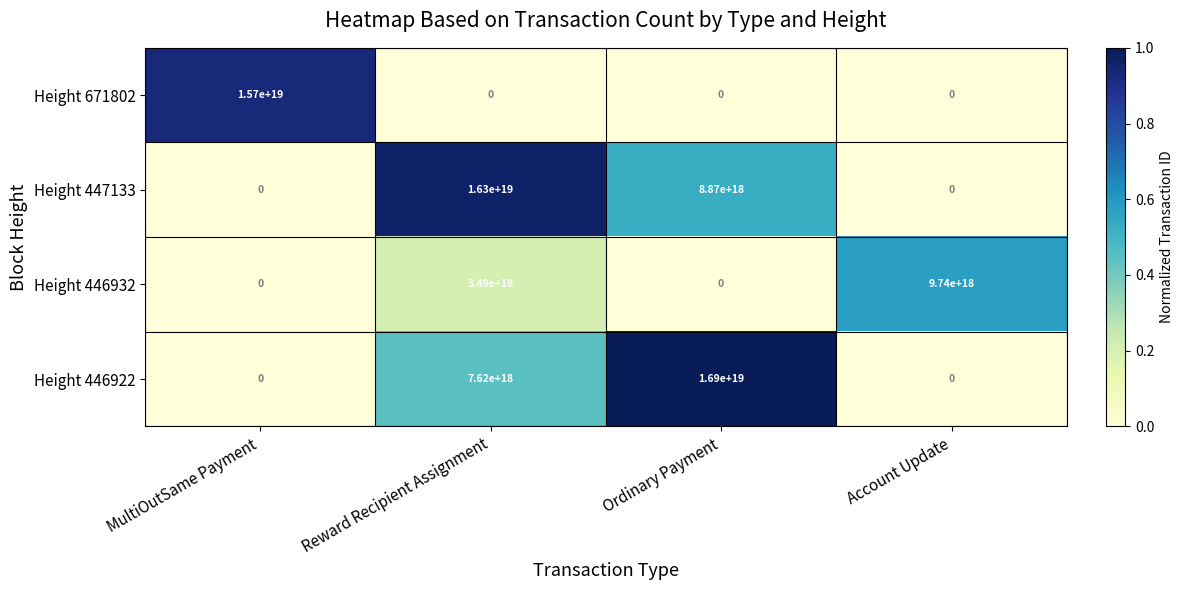

Is it true that Height 446932 equals 6735293922043162624 at Ordinary Payment?

False